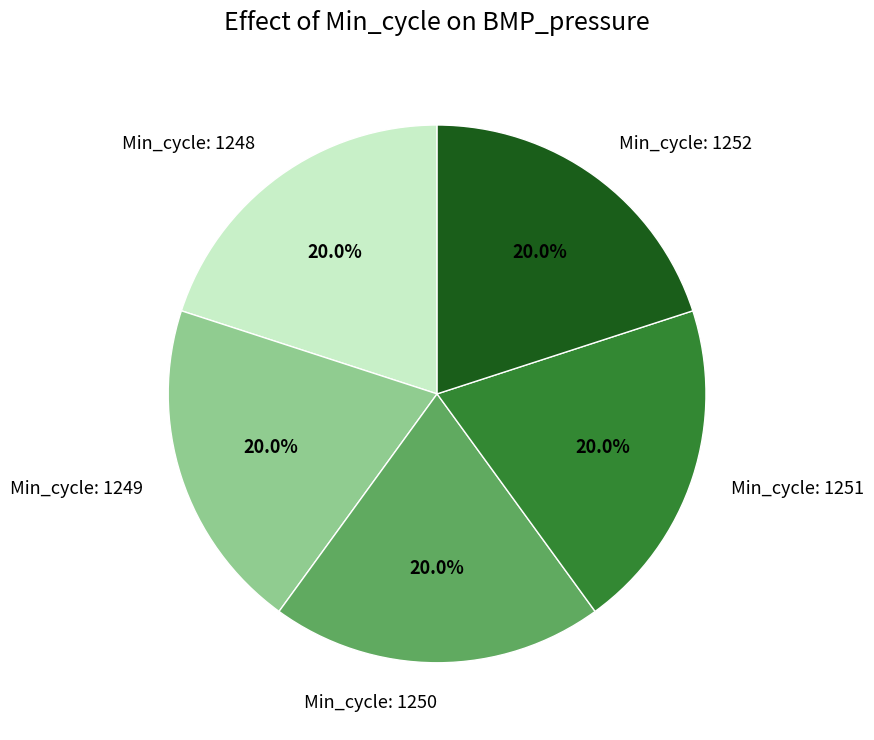

Is there any slice that represents more than half of the pie?

No